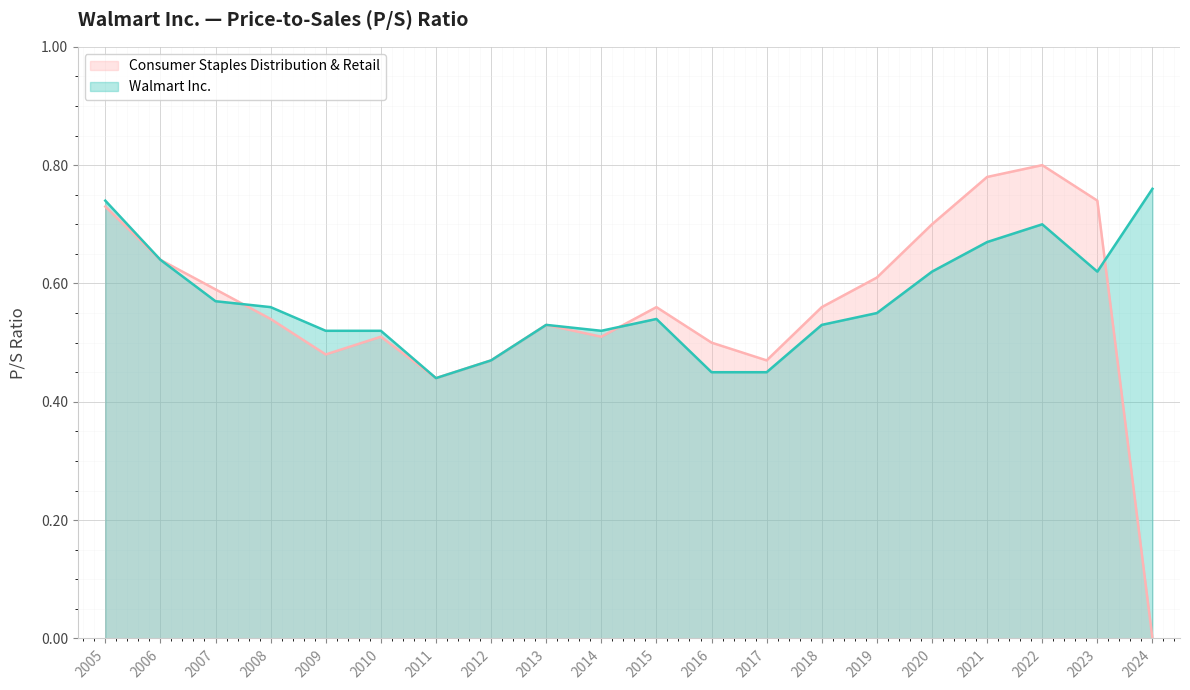

Reading left to right, transcribe all the data shown in this chart.

Walmart Inc.: 2005=0.7	2006=0.6	2007=0.6	2008=0.6	2009=0.5	2010=0.5	2011=0.4	2012=0.5	2013=0.5	2014=0.5	2015=0.5	2016=0.5	2017=0.5	2018=0.5	2019=0.6	2020=0.6	2021=0.7	2022=0.7	2023=0.6	2024=0.8
Consumer Staples Distribution & Retail: 2005=0.7	2006=0.6	2007=0.6	2008=0.5	2009=0.5	2010=0.5	2011=0.4	2012=0.5	2013=0.5	2014=0.5	2015=0.6	2016=0.5	2017=0.5	2018=0.6	2019=0.6	2020=0.7	2021=0.8	2022=0.8	2023=0.7	2024=0.0